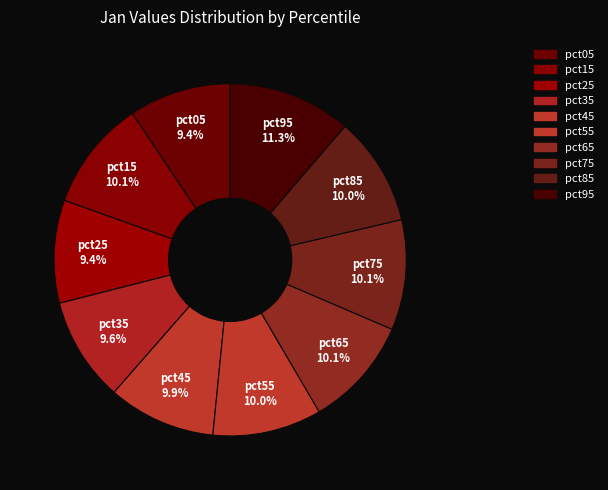

The pct95 slice represents 19% of the pie. True or false?

False